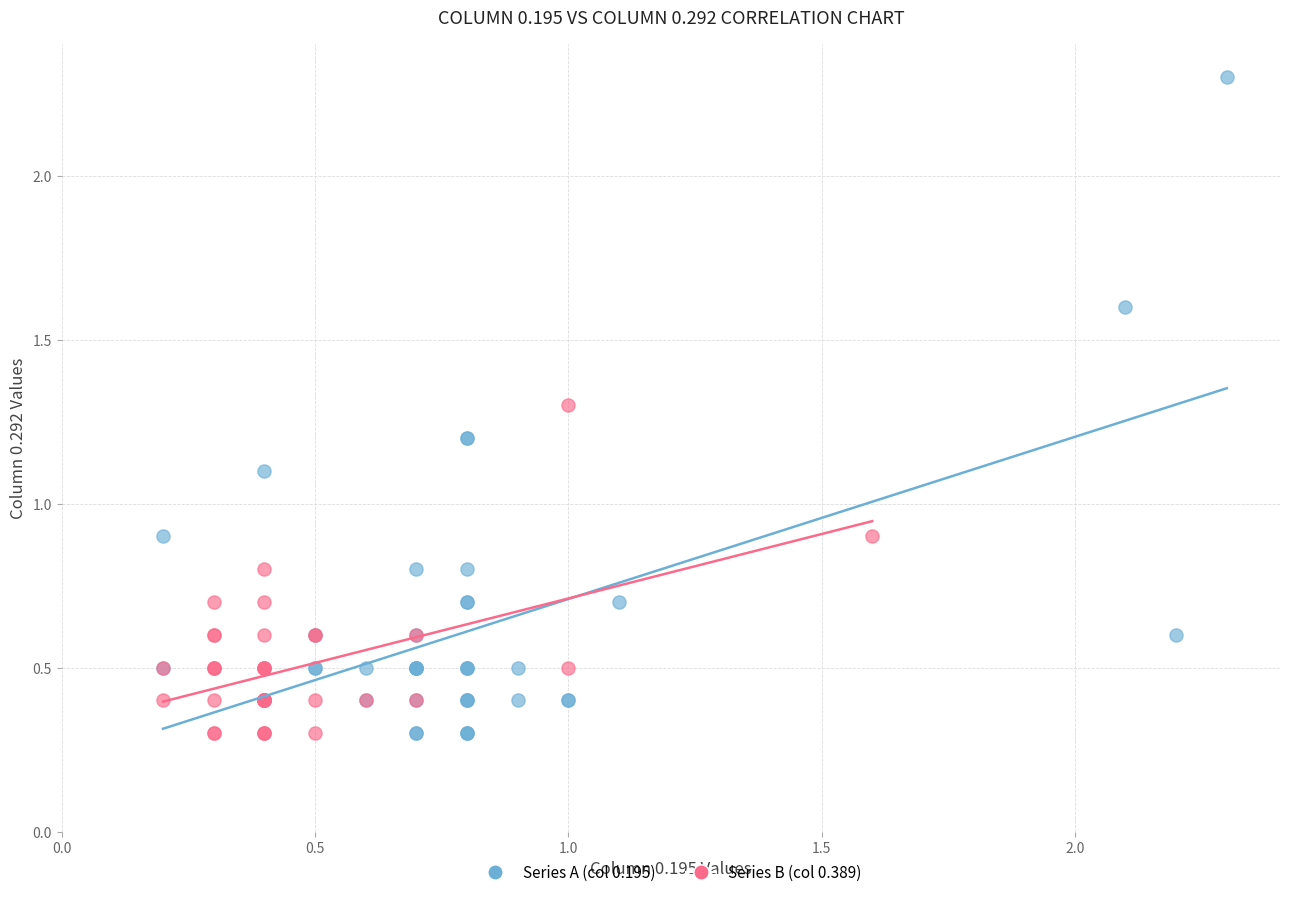

Which series contains the highest Y value?

Series A (col 0.195)